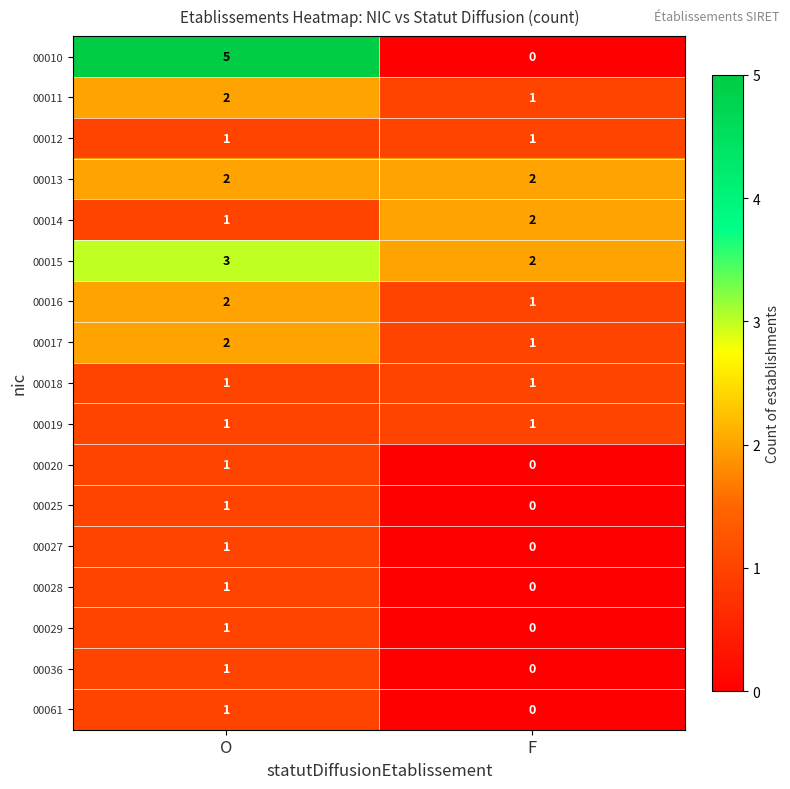

Between O and F, which series saw the biggest shift?

00010